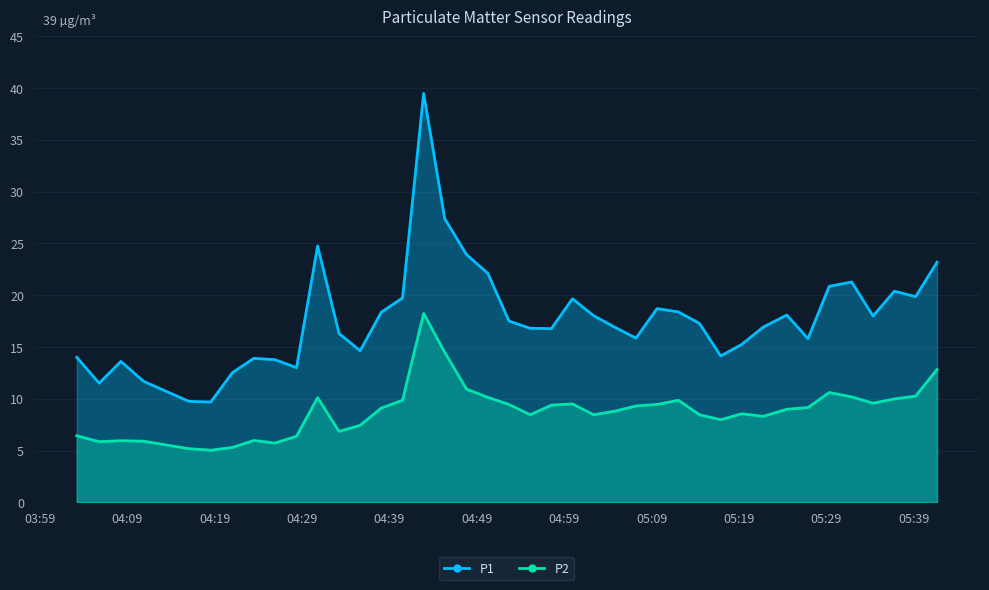

What is the maximum value for P1?

39.5